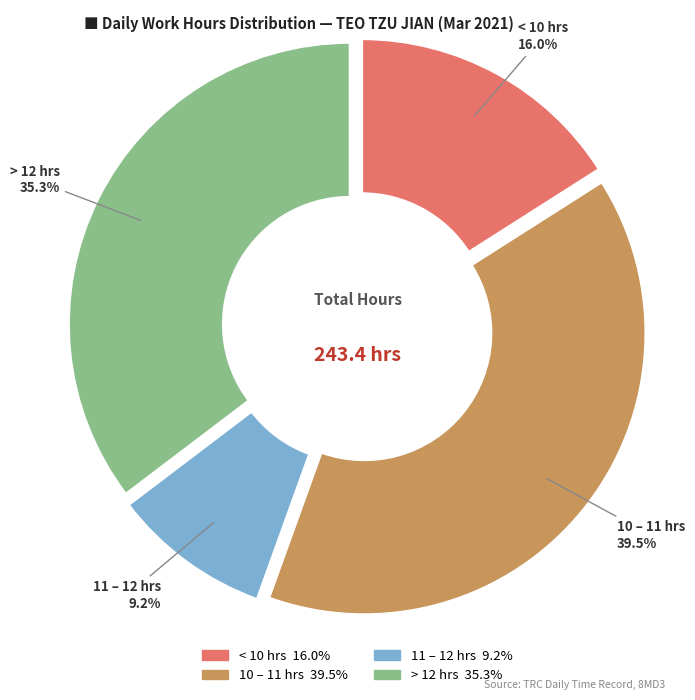

Is there a majority slice in this chart?

No